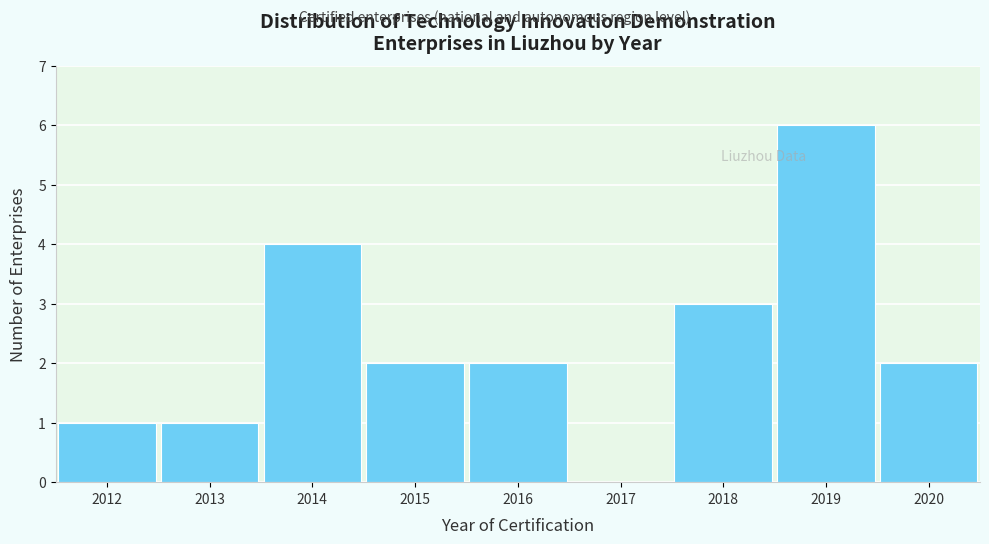

Reading left to right, transcribe all the data shown in this chart.

2012=1	2013=1	2014=4	2015=2	2016=2	2017=0	2018=3	2019=6	2020=2